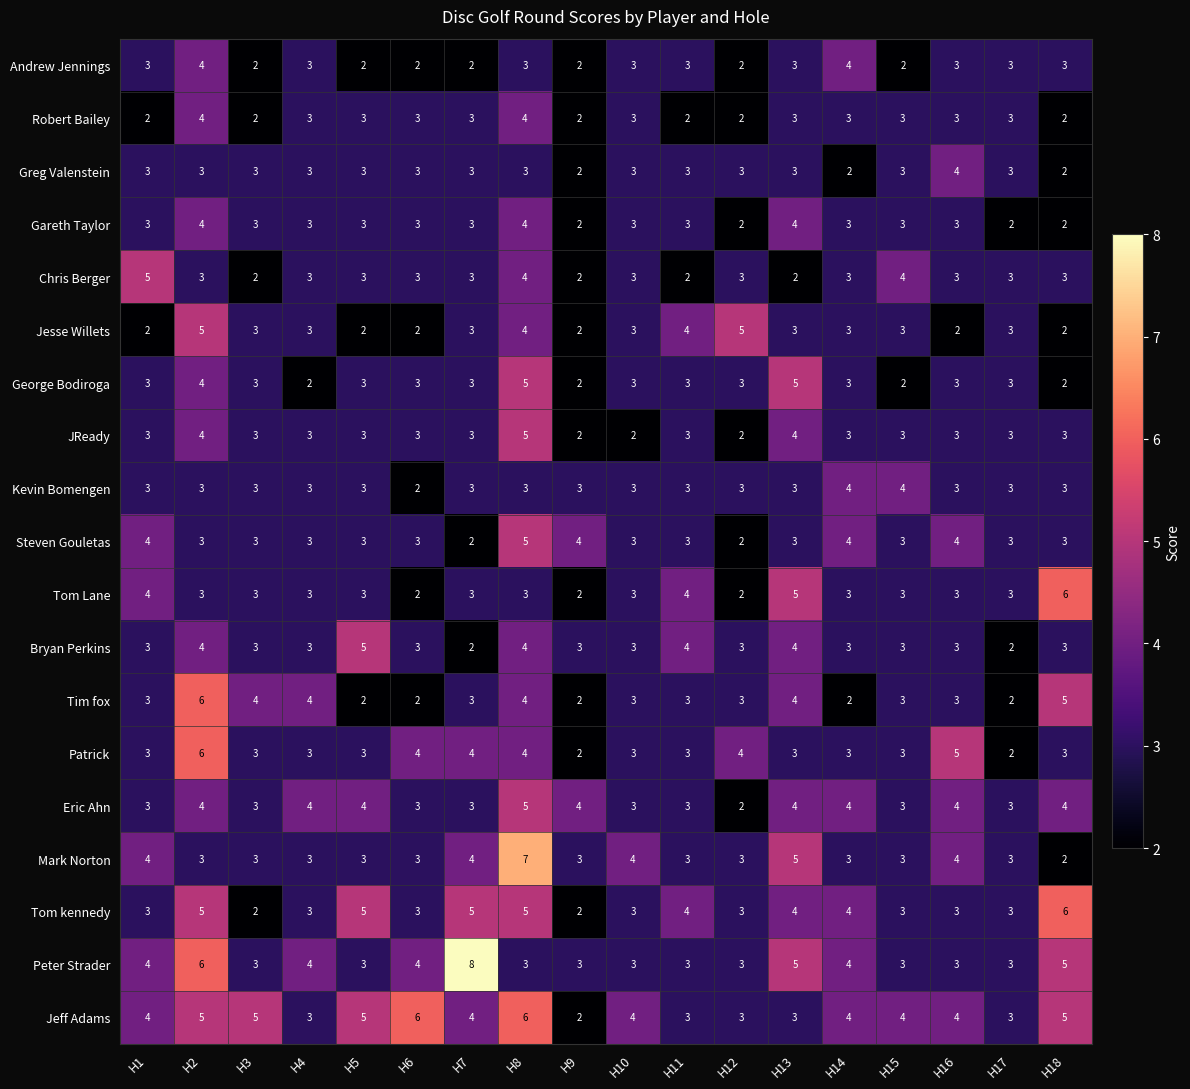

What value does the Peter Strader series have at H10?

3